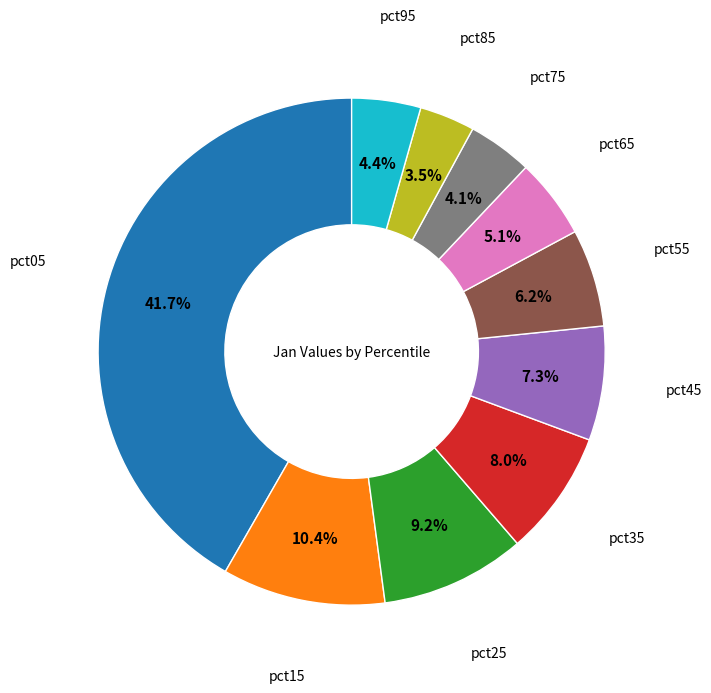

Does any single category account for the majority?

No